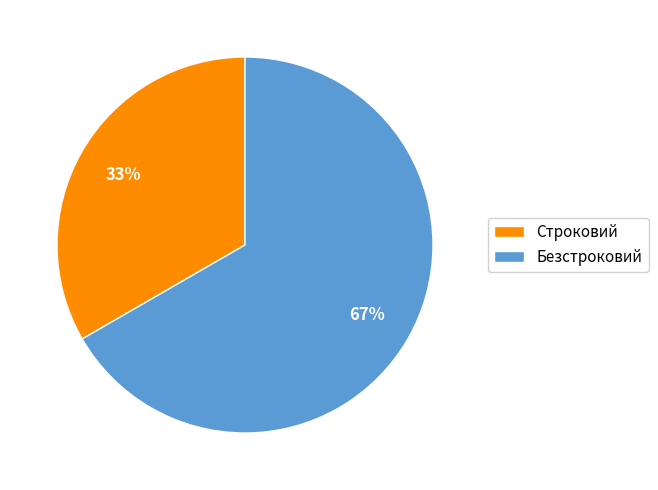

Rank the categories by value from lowest to highest.

Строковий, Безстроковий